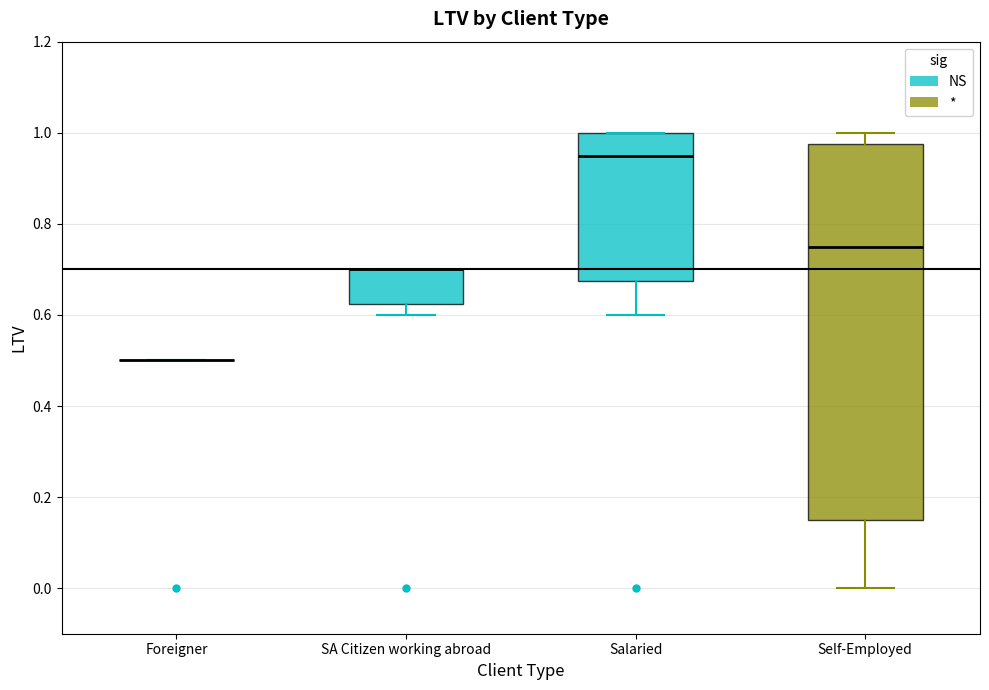

Reading left to right, transcribe this box plot: for each box, give where its median line is, the range the box spans, and where its two whiskers end, as read against the y-axis. The values are not printed on the chart, so give them approximately, as read against the axis.

Foreigner: box collapsed to a line at 0.50, whiskers 0.50 to 0.50
SA Citizen working abroad: median 0.70 (drawn on the box's upper edge), box 0.62 to 0.70, whiskers 0.60 to 0.70
Salaried: median 0.96, box 0.68 to 1.00, whiskers 0.60 to 1.00
Self-Employed: median 0.76, box 0.16 to 0.98, whiskers 0.00 to 1.00